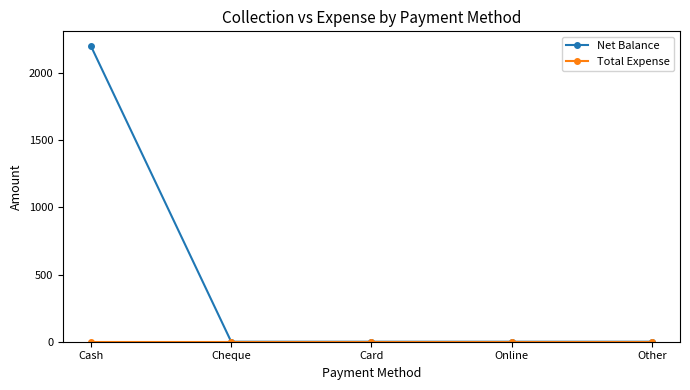

True or false: Net Balance has more than 1 points higher than both neighbors.

False